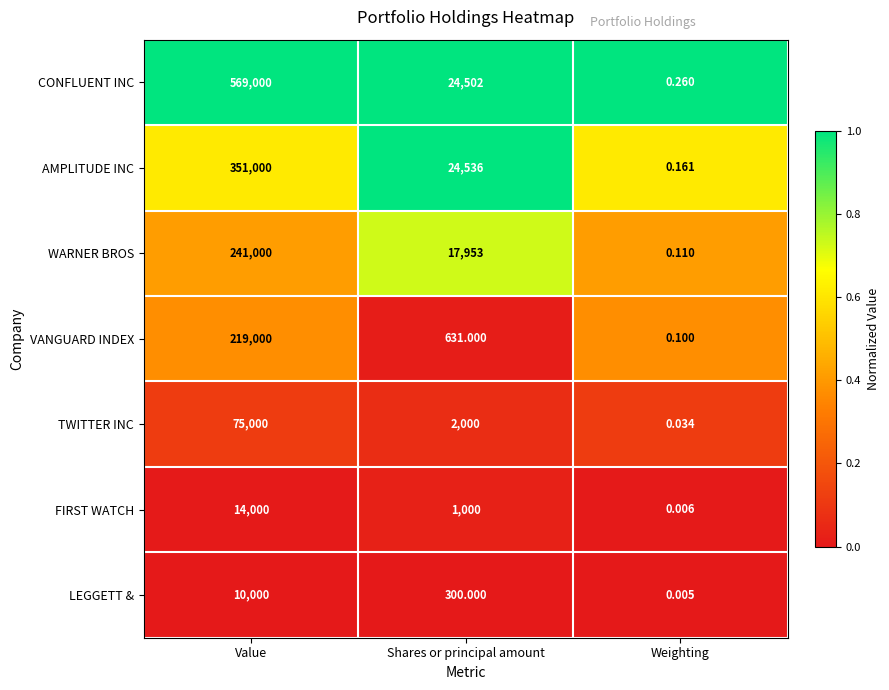

Which category has the highest value across all series?

Value